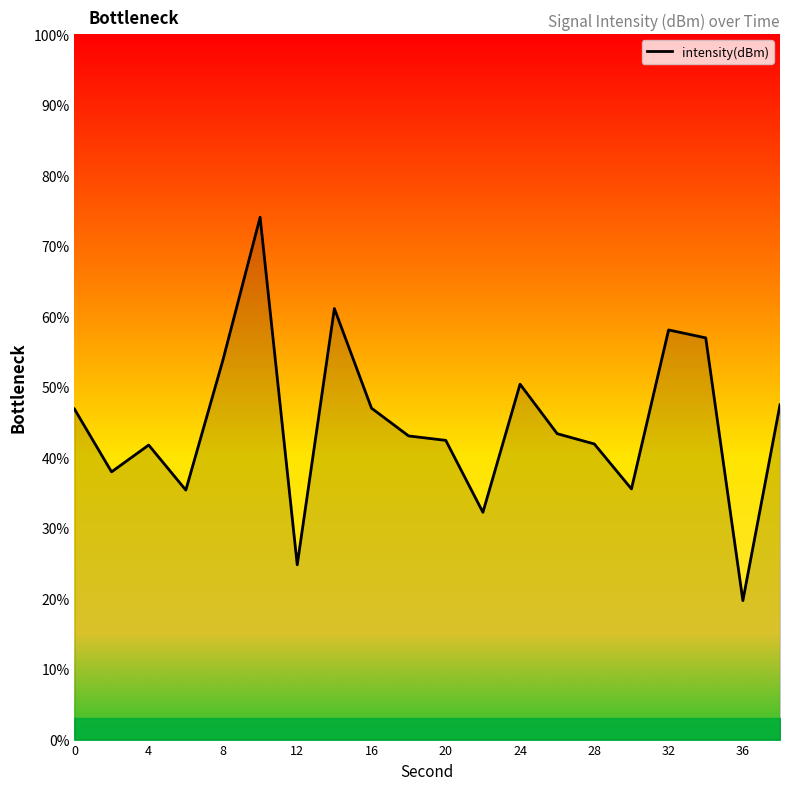

What is the minimum value shown in the chart?

19.7